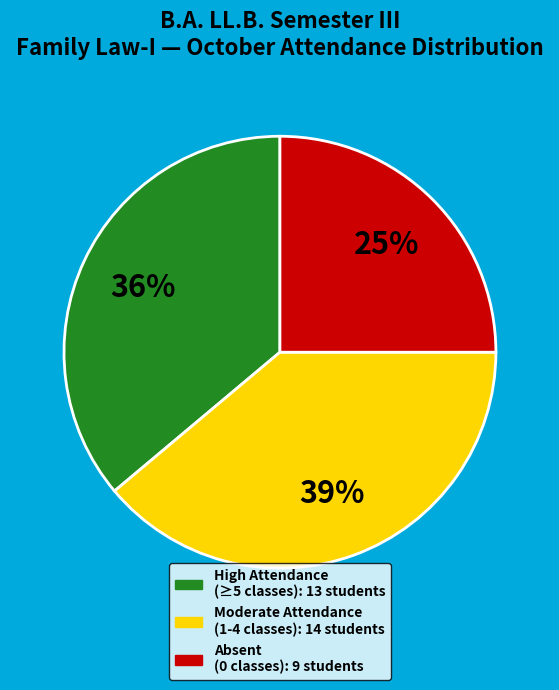

Does any single category account for the majority?

No